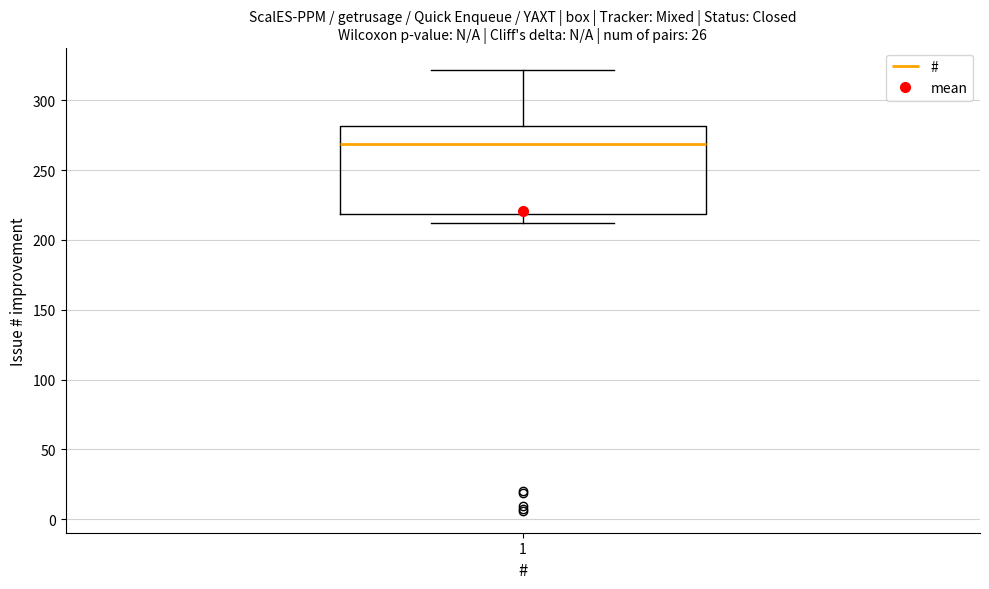

Transcribe this box plot: give where the median line is, the range the box spans, and where the two whiskers end, as read against the y-axis. The values are not printed on the chart, so give them approximately, as read against the axis.

median 270, box 220 to 280, whiskers 210 to 320